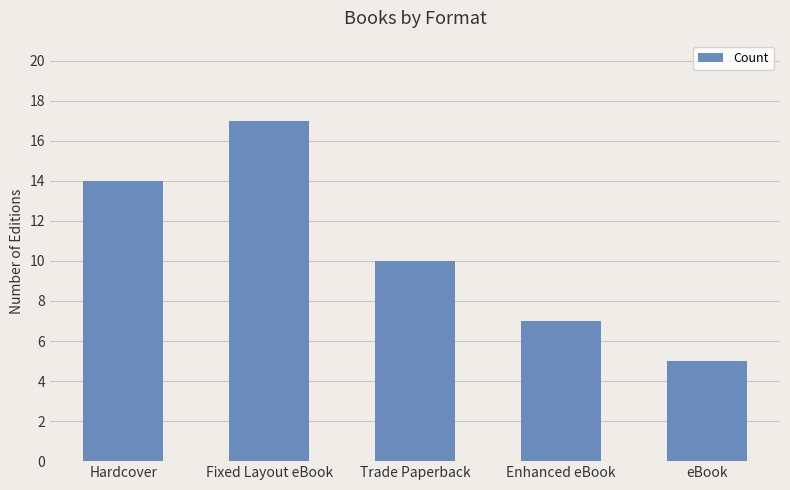

Reading left to right, list all the values displayed in this chart.

Hardcover=14	Fixed Layout eBook=17	Trade Paperback=10	Enhanced eBook=7	eBook=5